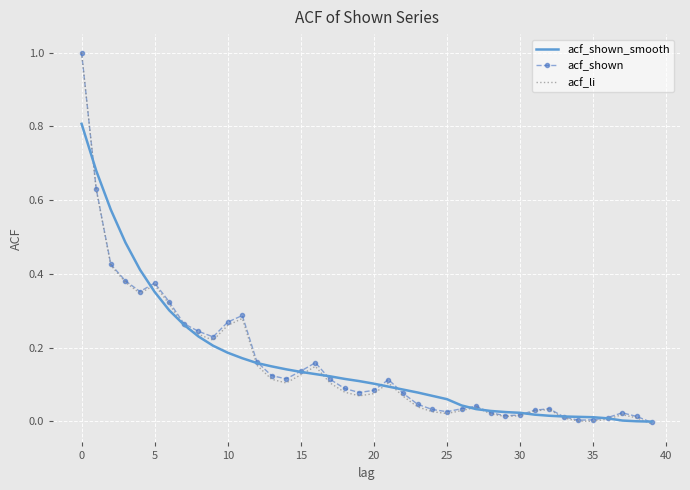

What is the sum of all acf_li values?

6.2